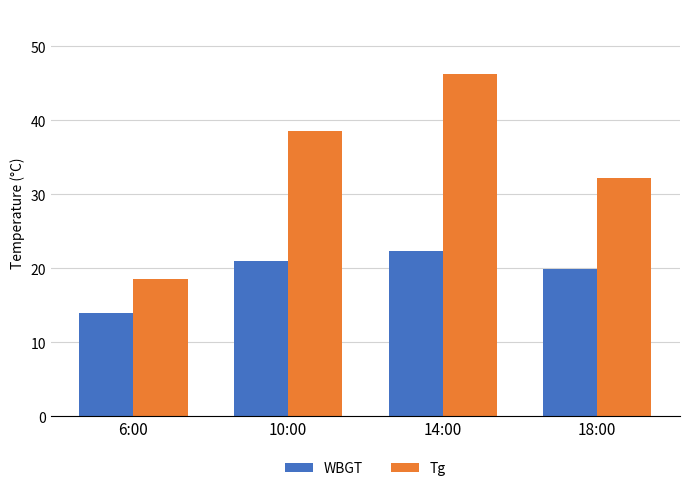

Rank the series at 6:00 from highest to lowest value.

Tg, WBGT